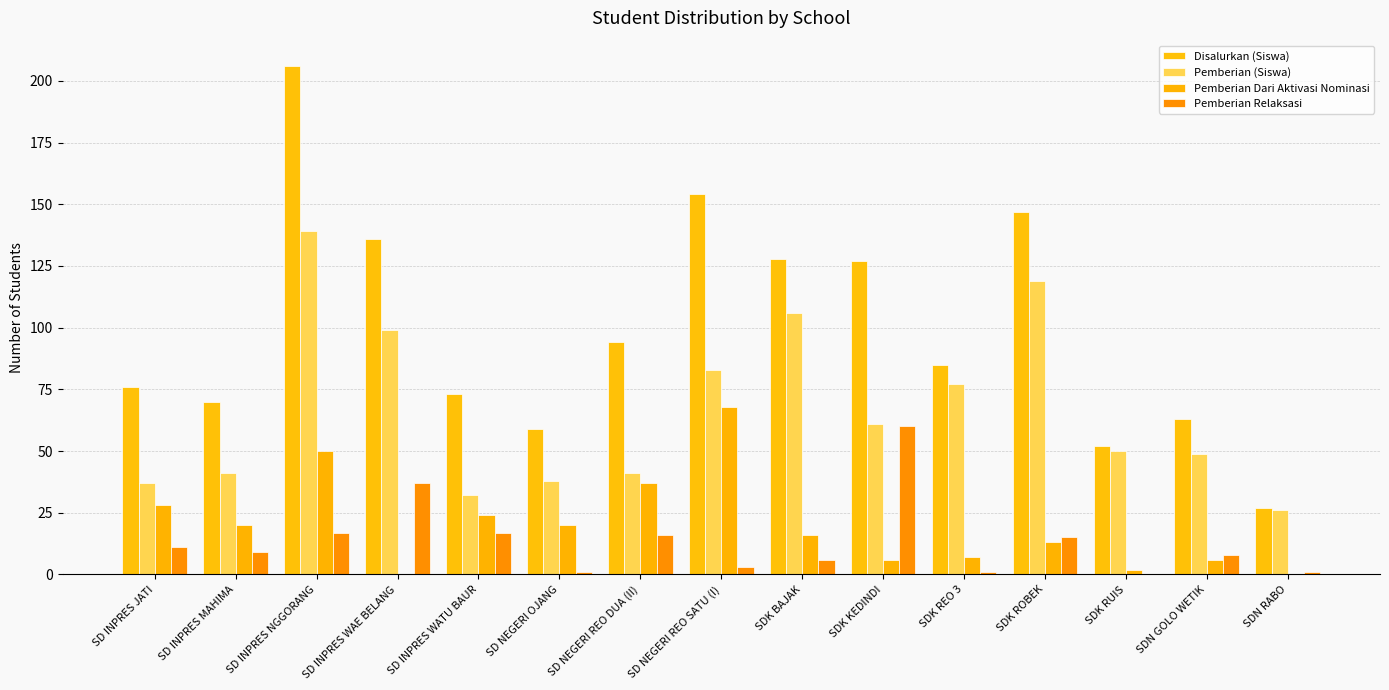

Which category has the lowest value in the Pemberian (Siswa) series?

SDN RABO